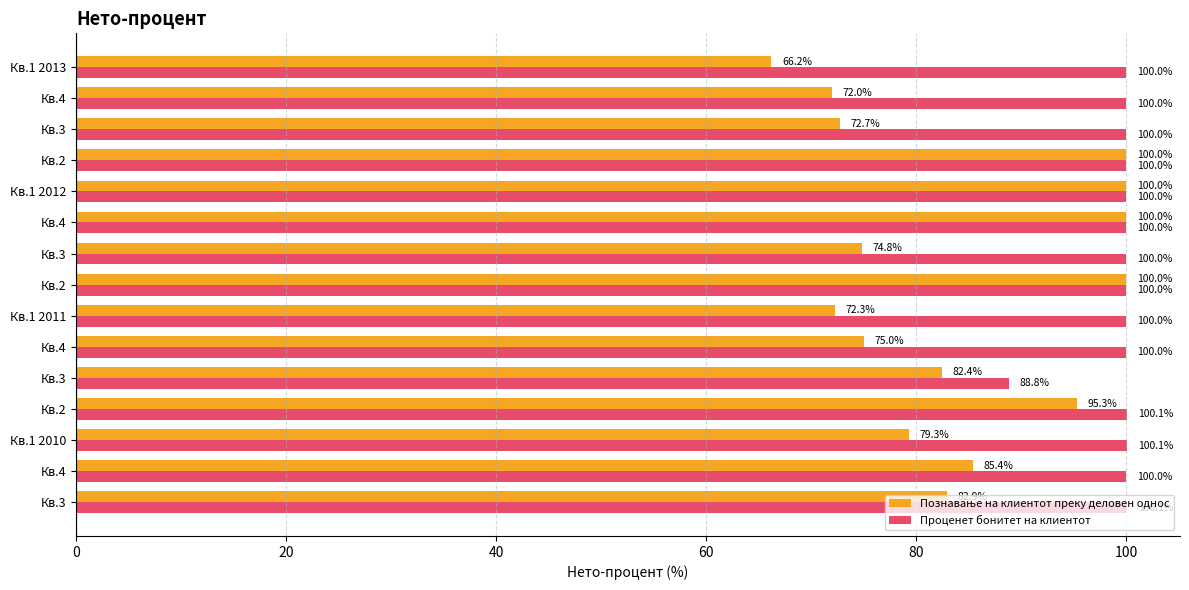

What is the greatest value displayed?

100.1